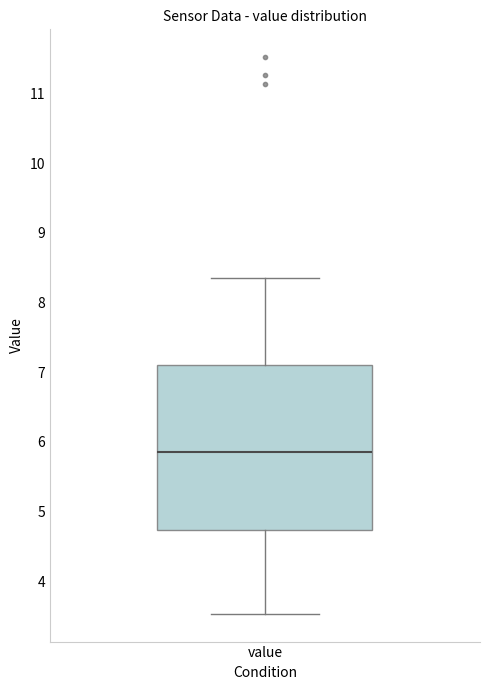

Transcribe this box plot: give where the median line is, the range the box spans, and where the two whiskers end, as read against the y-axis. The values are not printed on the chart, so give them approximately, as read against the axis.

median 5.9, box 4.7 to 7.1, whiskers 3.5 to 8.4